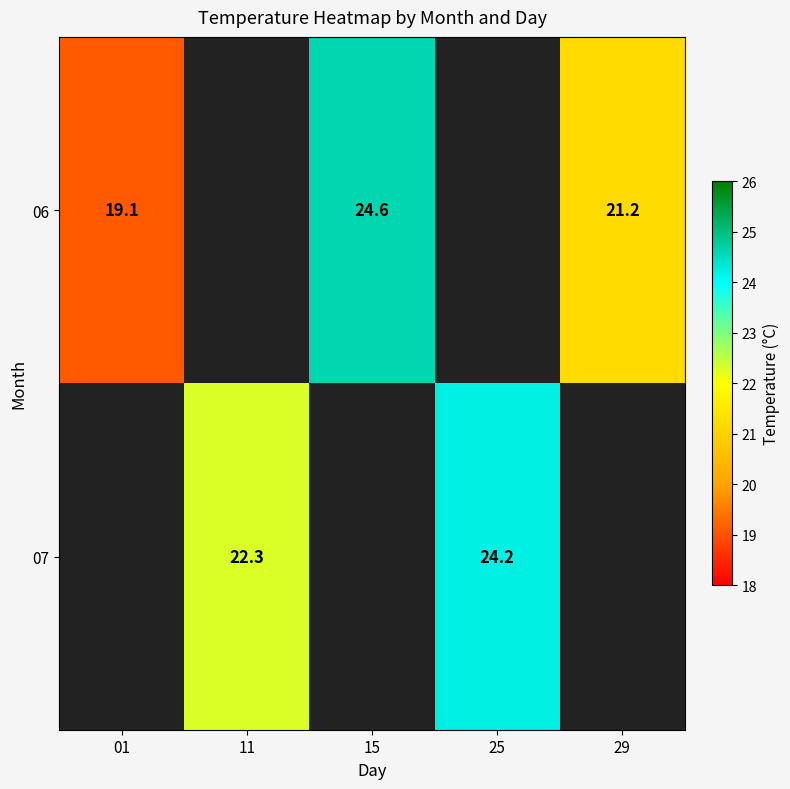

What is the maximum value shown in the chart?

24.6